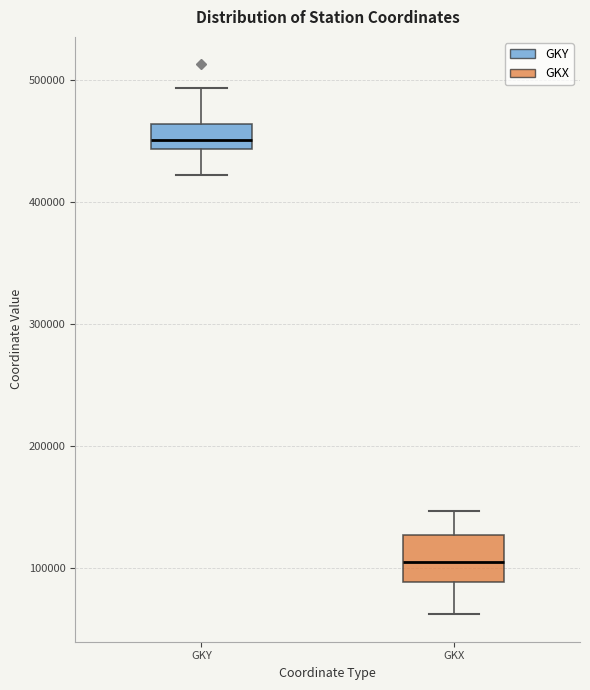

Which box is the tallest, from its lower edge to its upper edge?

GKX